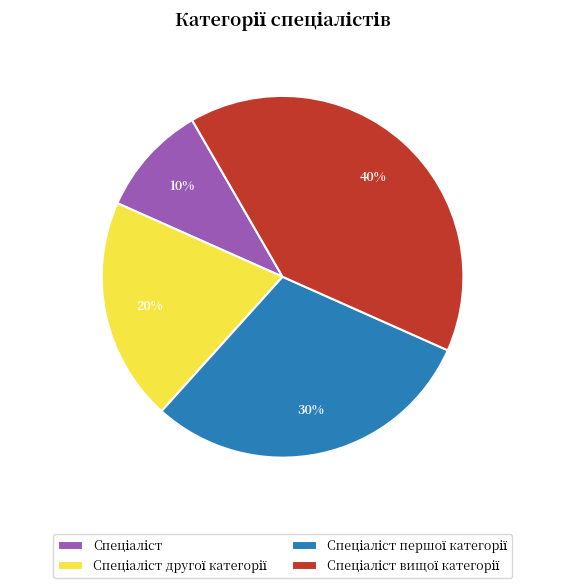

To the nearest percent, what is the average slice percentage?

25%